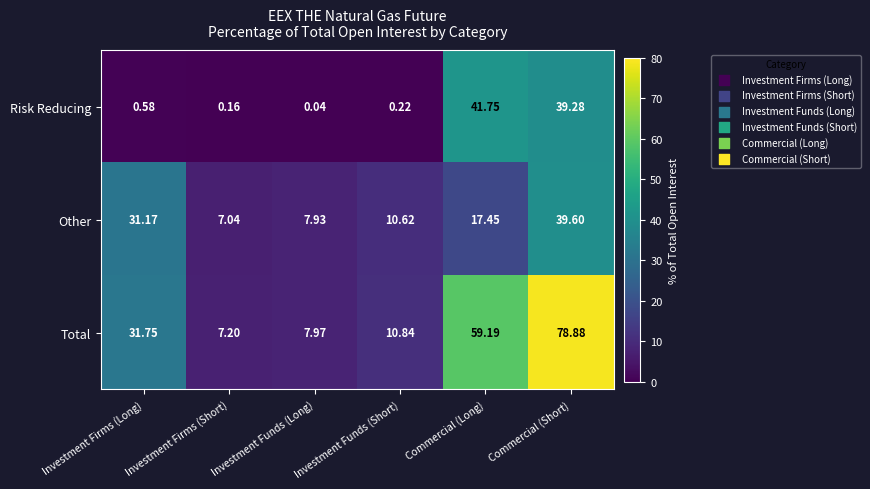

List the series in order of their peak value, highest first.

Total, Risk Reducing, Other